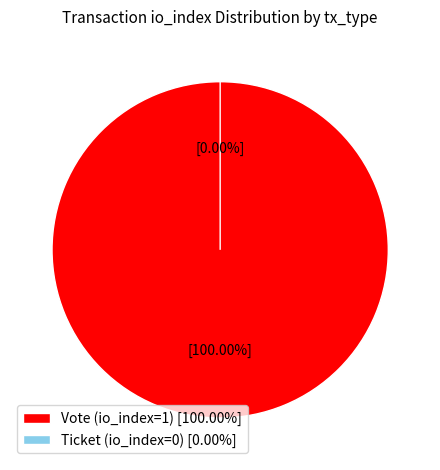

Is it true that Ticket (io_index=0) is 11% of the pie?

False